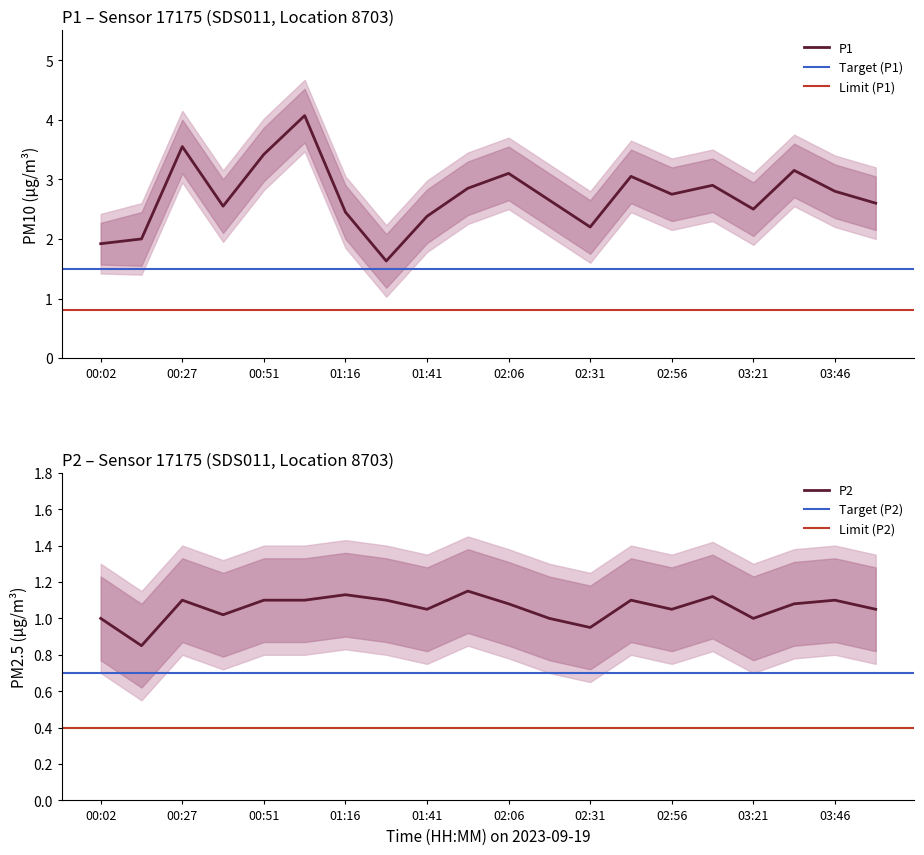

Reading left to right, transcribe all the data shown in this chart.

P1: 1.9	2.0	3.5	2.5	3.4	4.1	2.5	1.6	2.4	2.9	3.1	2.6	2.2	3.0	2.8	2.9	2.5	3.1	2.8	2.6
P2: 1.0	0.8	1.1	1.0	1.1	1.1	1.1	1.1	1.1	1.1	1.1	1.0	0.9	1.1	1.1	1.1	1.0	1.1	1.1	1.1